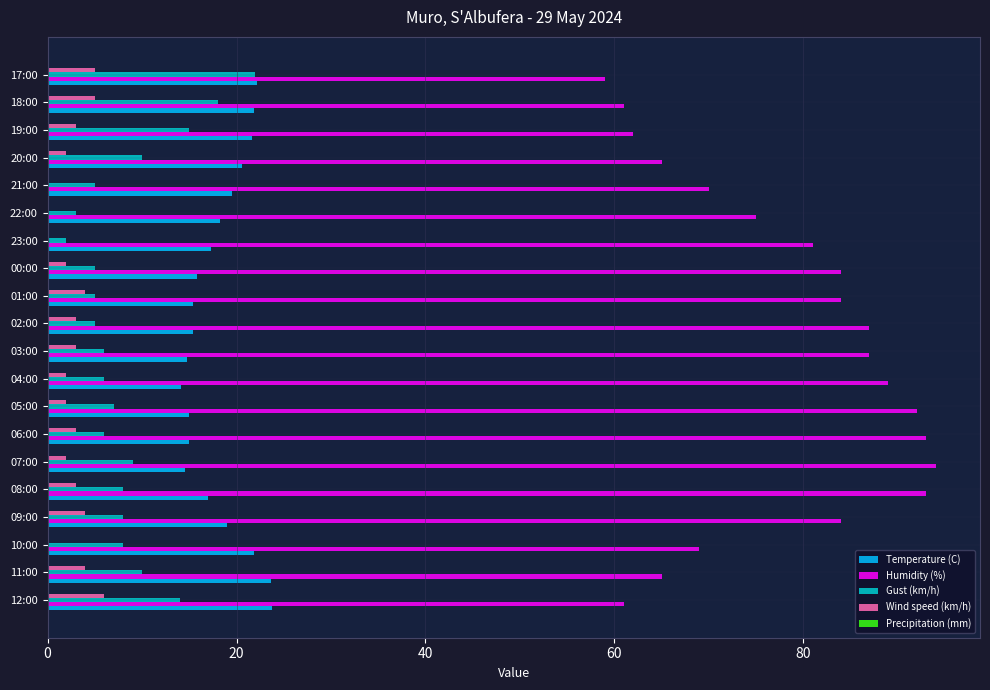

Is it true that Temperature (C) equals 6.3 at 04:00?

False